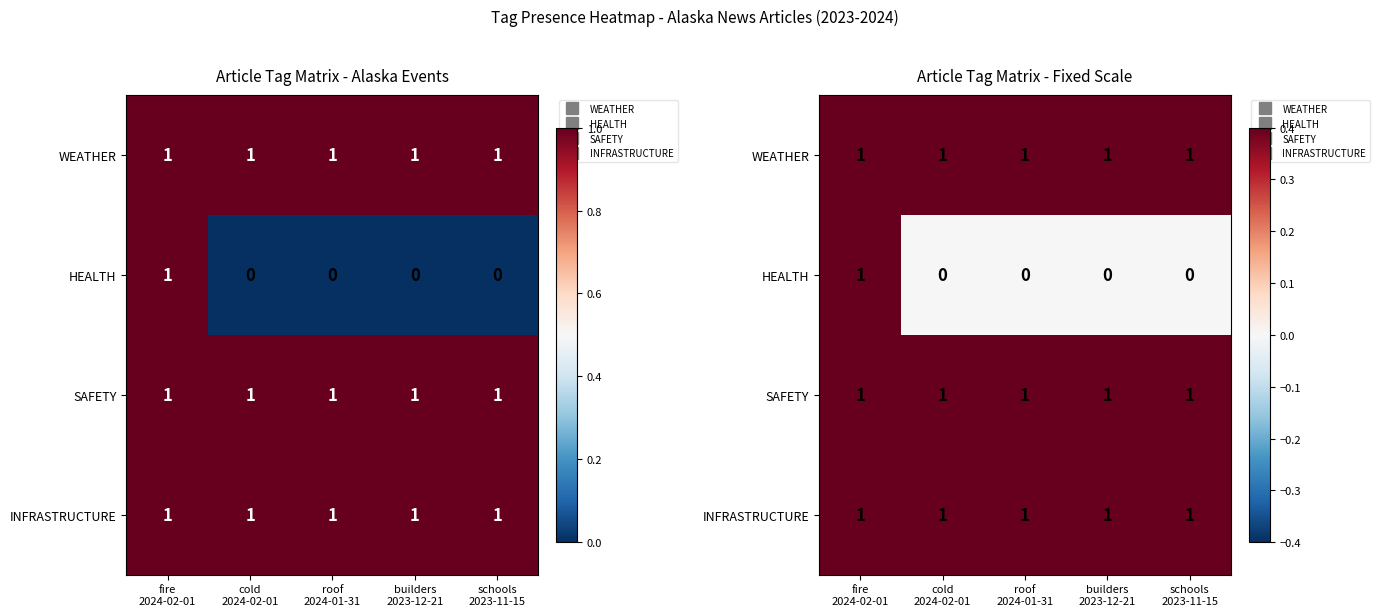

What is the average value of the SAFETY series?

1